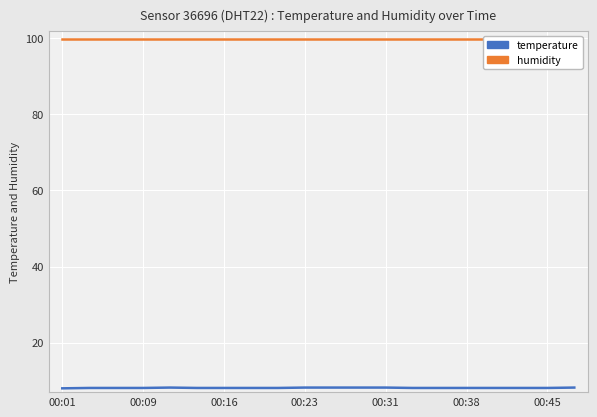

Which series has the widest spread of values?

temperature